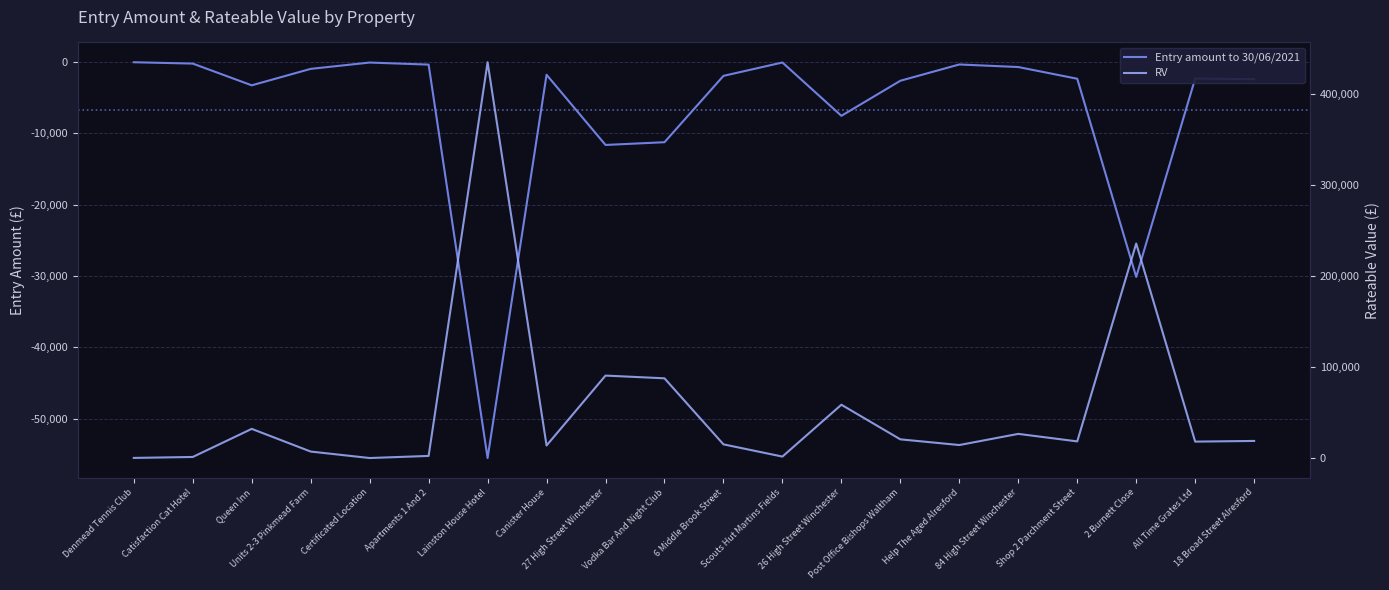

Rank the series by their average value, from highest to lowest.

RV, Entry amount to 30/06/2021